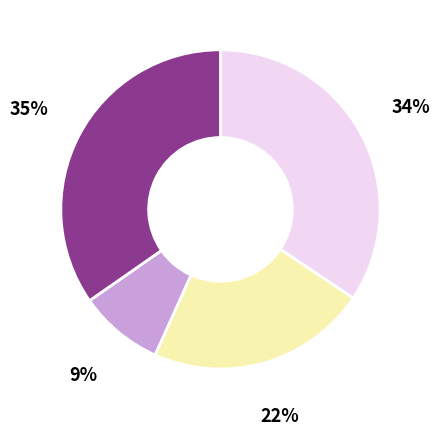

Is there a majority slice in this chart?

No